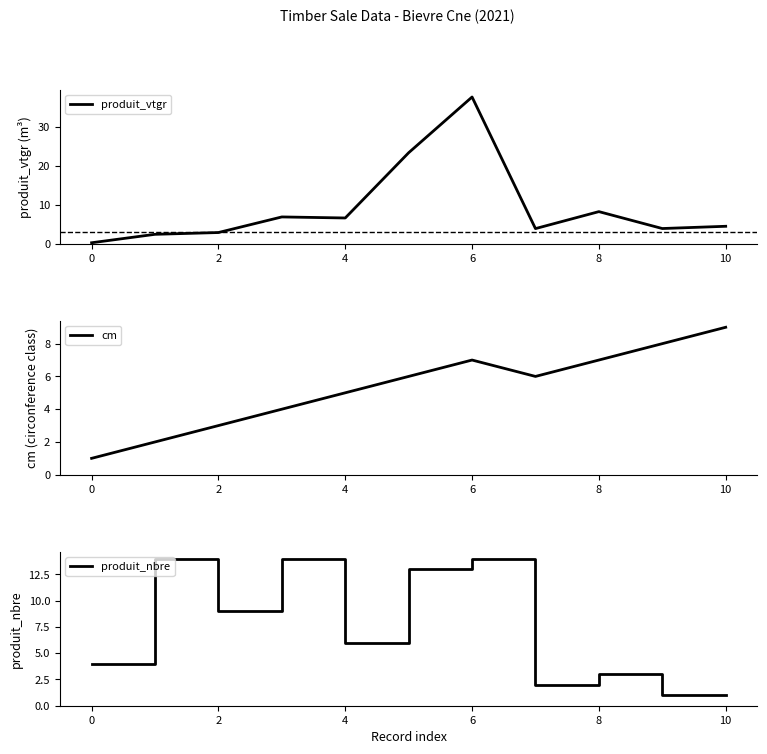

What is the sum of the cm values at 10 and 8?

16